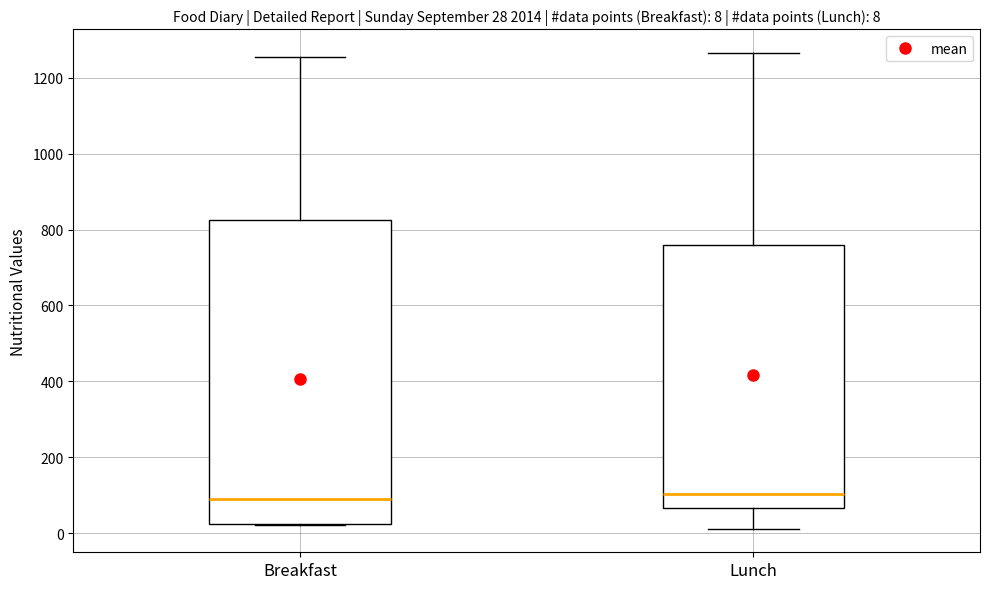

Which box is the tallest, from its lower edge to its upper edge?

Breakfast